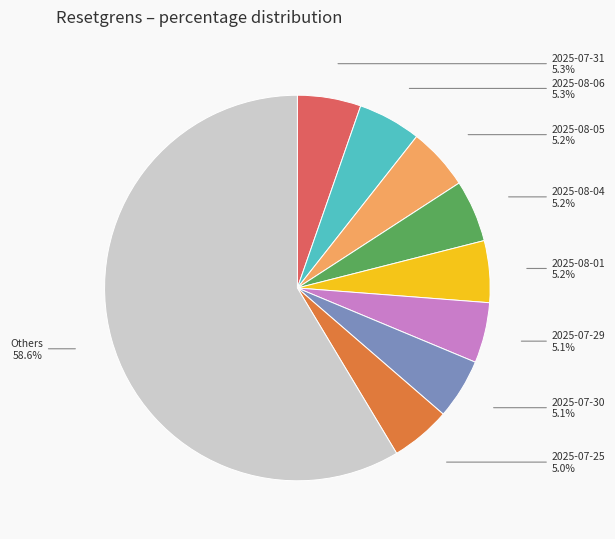

To the nearest percent, what portion does 2025-07-30 represent?

5%